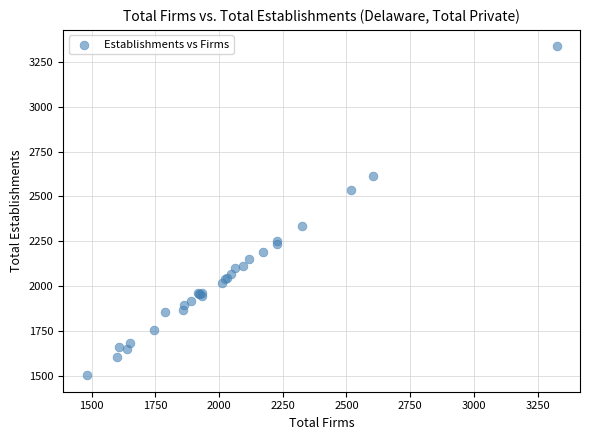

What Y value in the scatter plot is closest to 2420?

2334